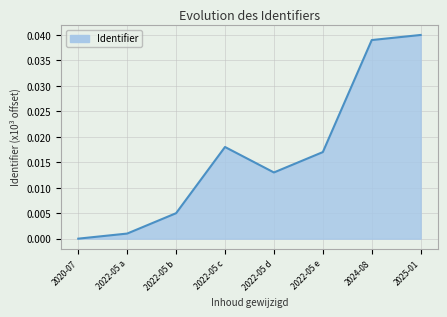

What position from the left is 2022-05 c?

4